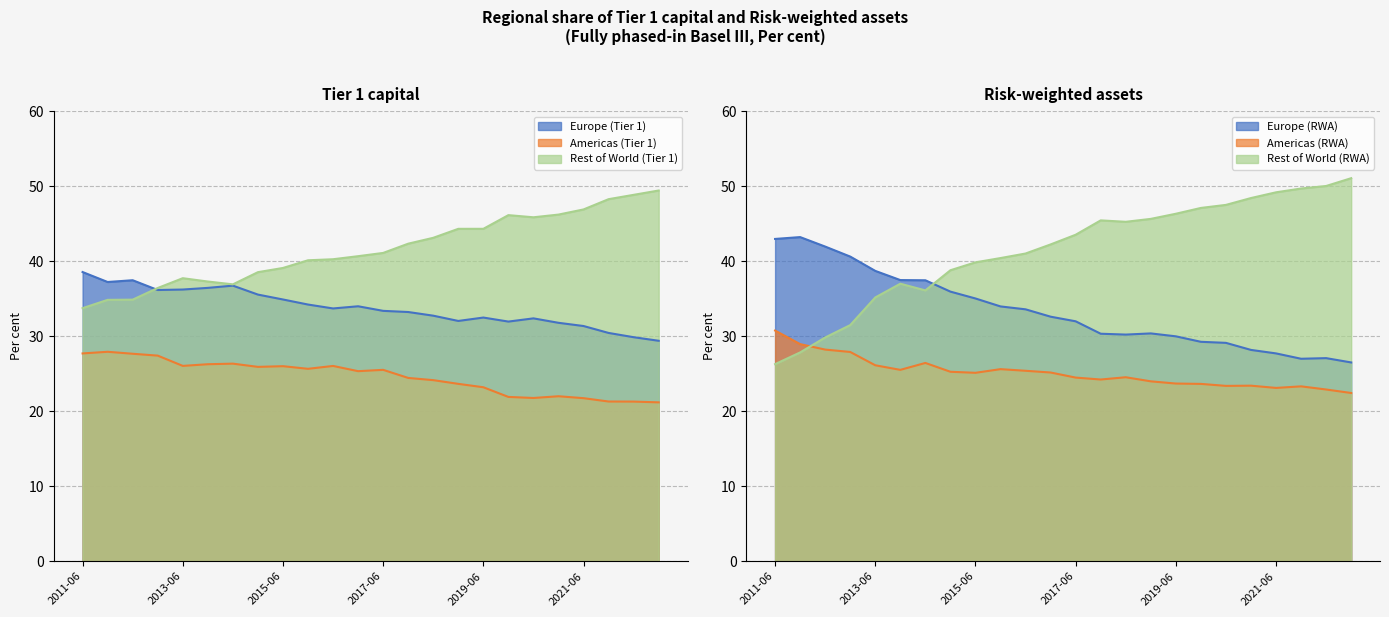

Which series has the widest spread of values?

Rest of World (RWA)